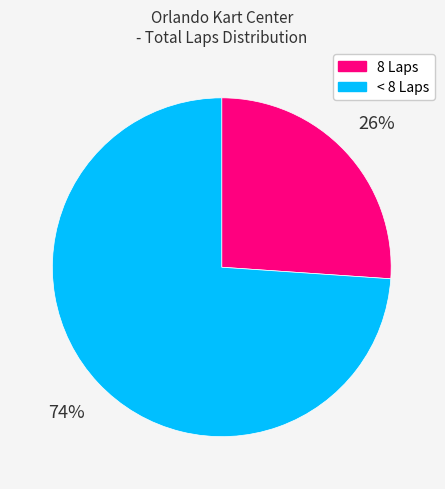

To the nearest percent, what is the difference between the largest and smallest slice percentages?

48%